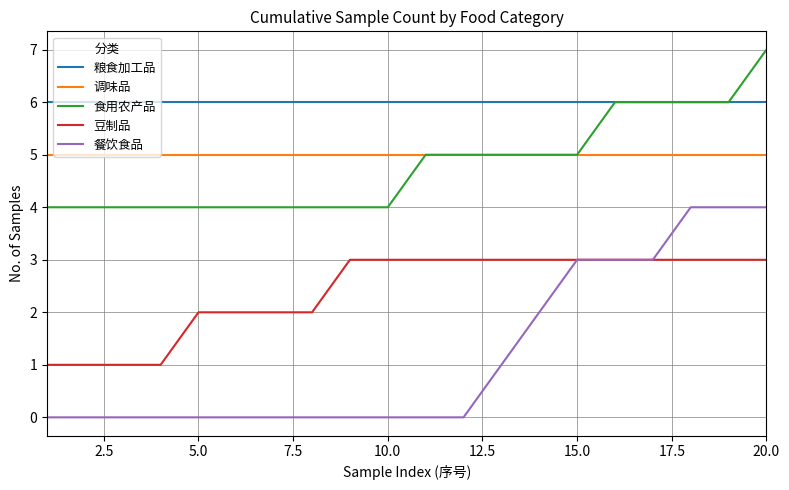

Which series has the largest total across all categories?

粮食加工品